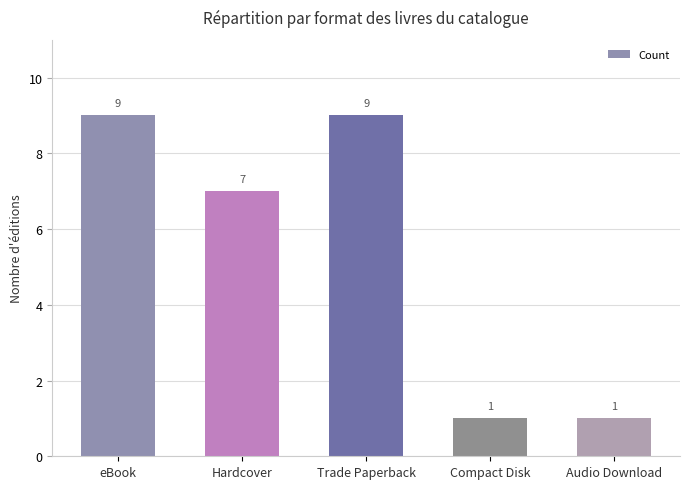

How many values are between 1 and 9?

5